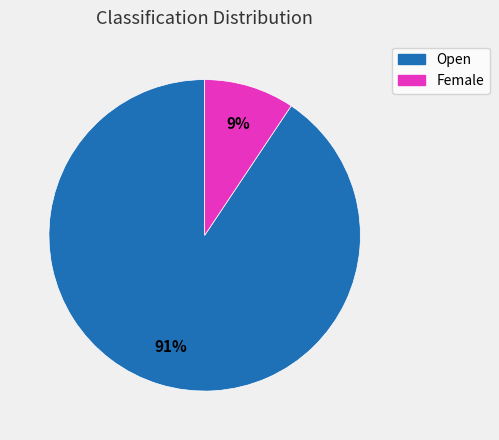

The Female slice represents 22% of the pie. True or false?

False